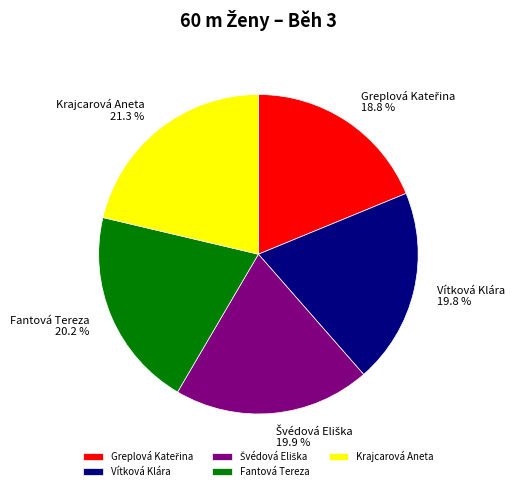

What is the largest slice in the pie chart?

Krajcarová Aneta